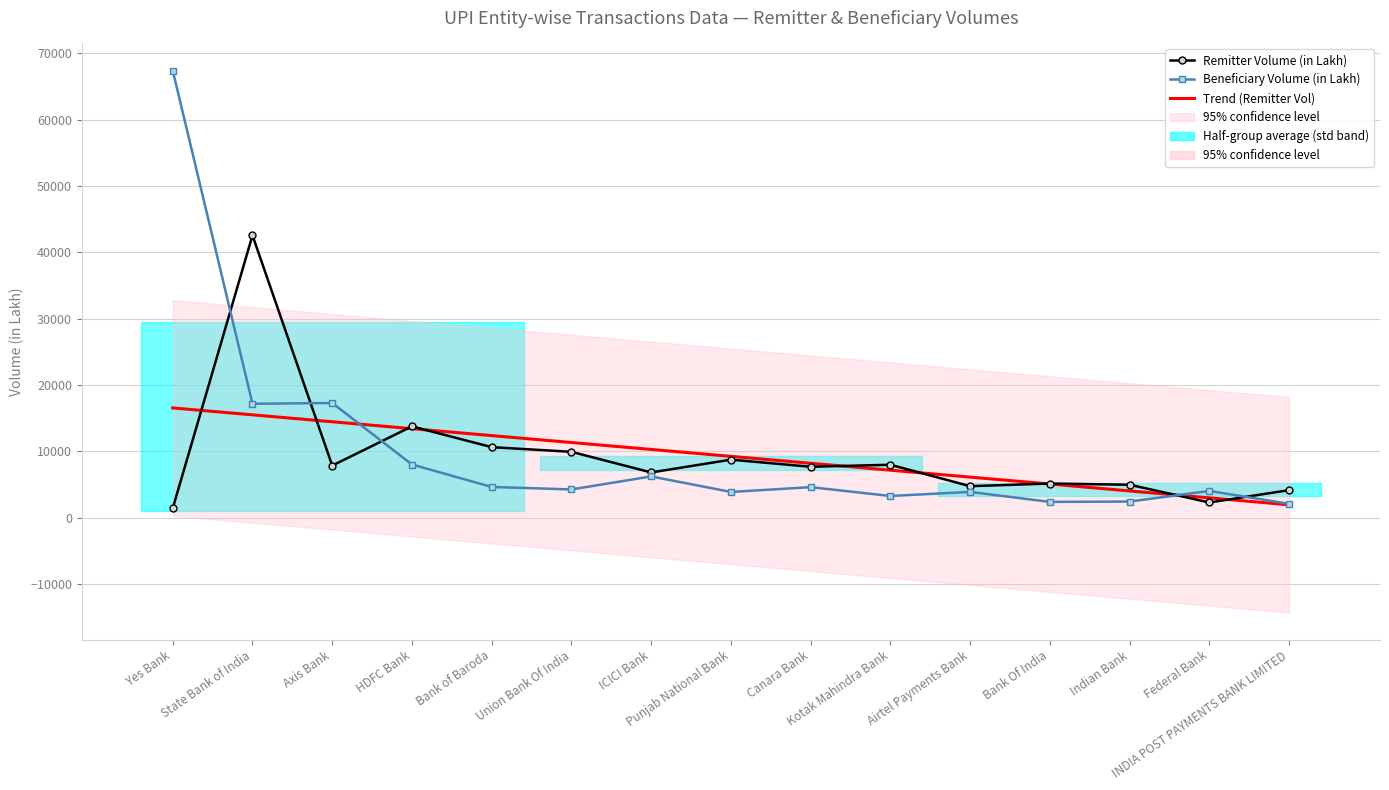

How many values in the Beneficiary Volume (in Lakh) series are below 4258?

7